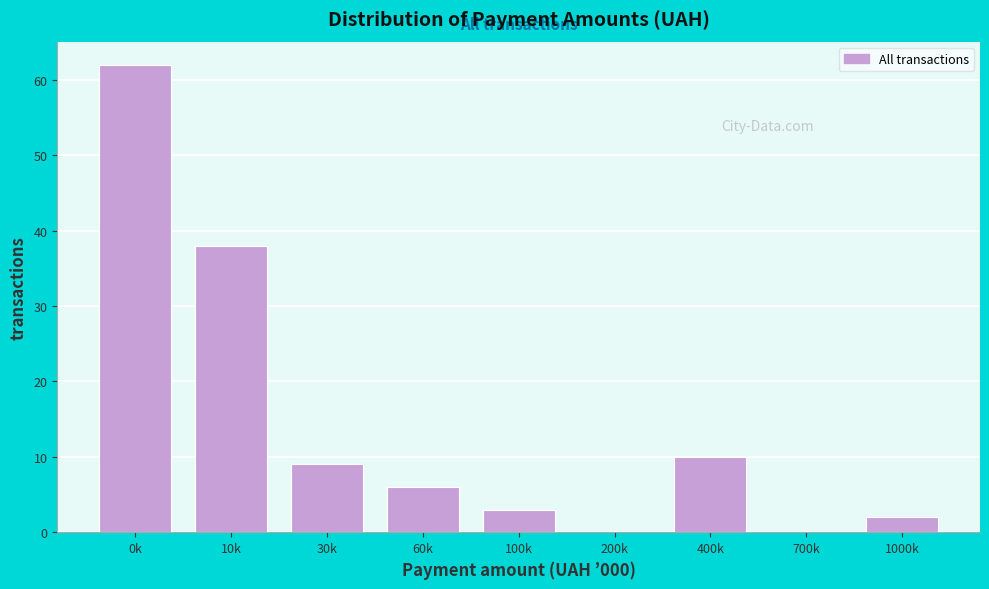

Reading left to right, what are all the values shown in this chart?

0k=62	10k=38	30k=9	60k=6	100k=3	200k=0	400k=10	700k=0	1000k=2